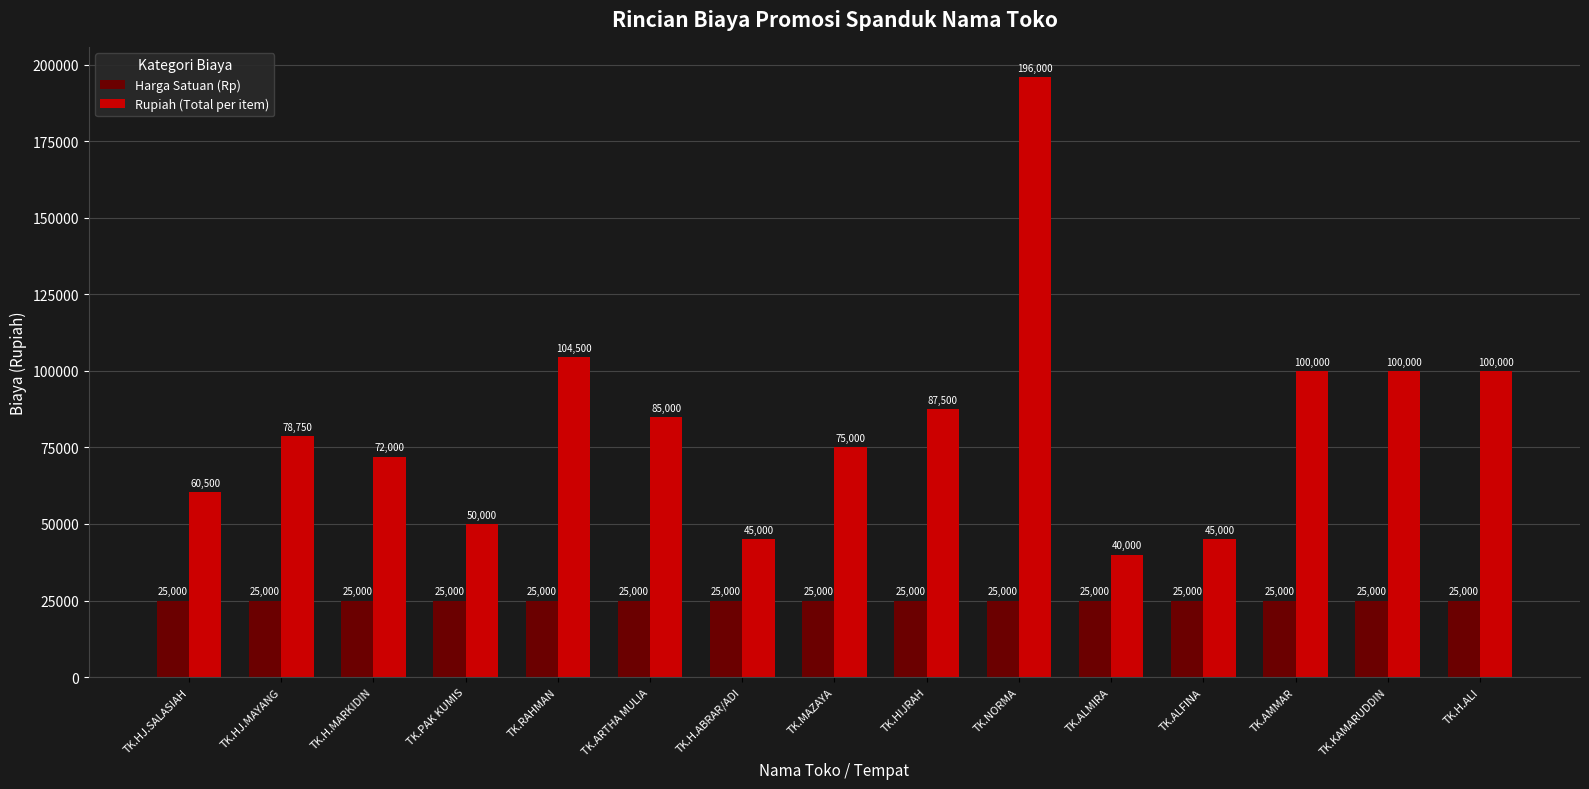

What is the greatest value displayed?

196000